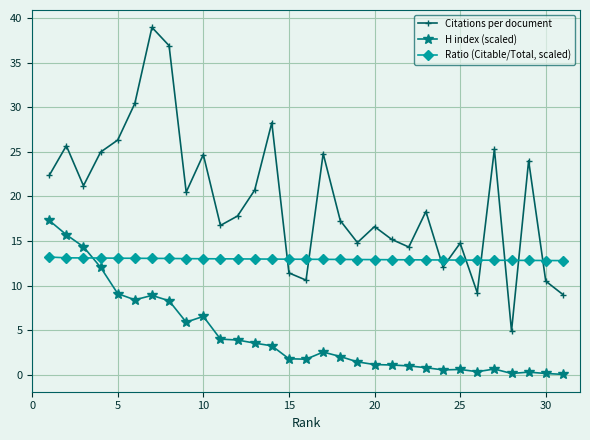

True or false: Citations per document and Ratio (Citable/Total, scaled) intersect in this chart.

True